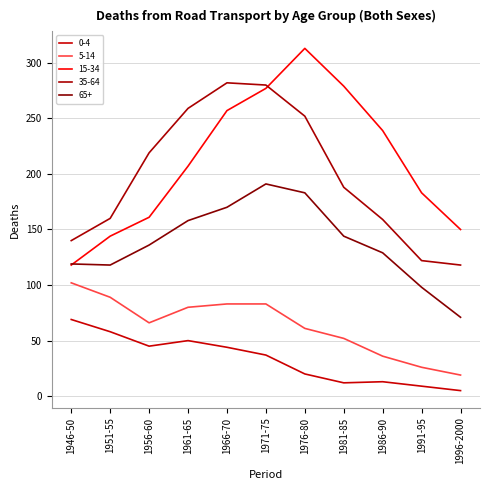

True or false: 65+ and 35-64 cross at least once.

False